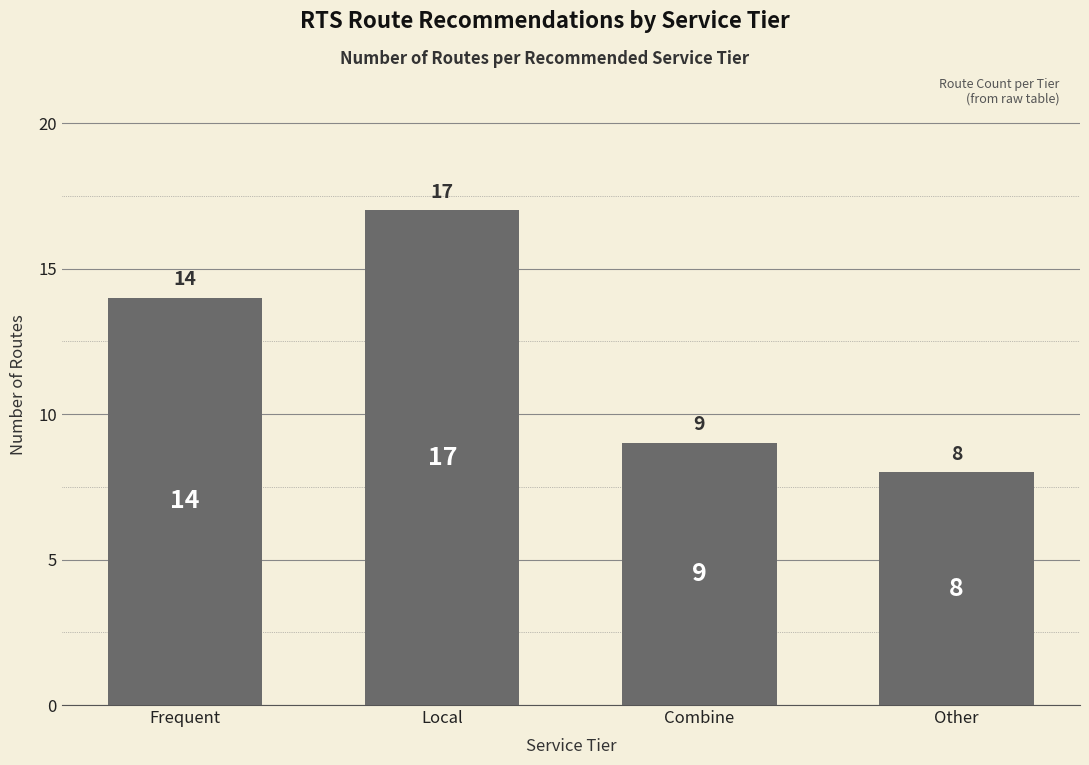

What is the maximum value shown in the chart?

17